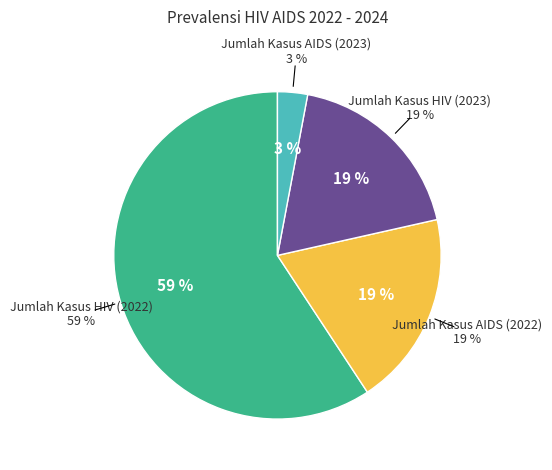

Do Jumlah Kasus HIV (2023) and Jumlah Kasus AIDS (2023) together represent more than half of the pie?

No